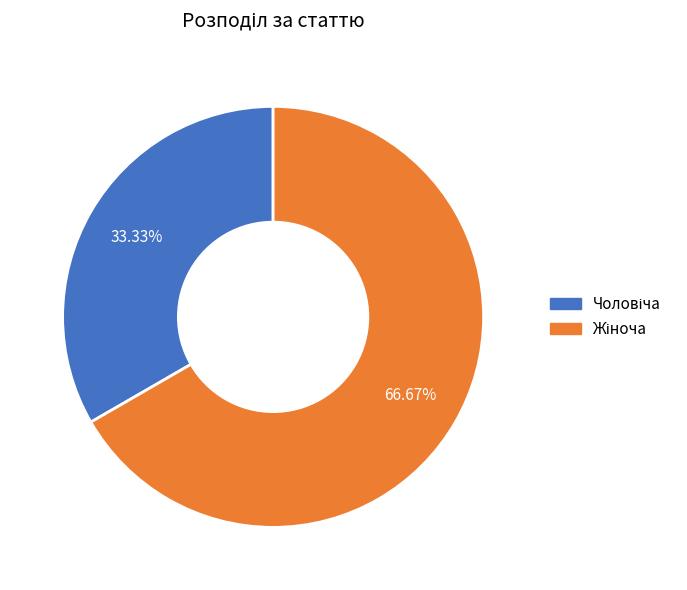

Is there any slice that represents more than half of the pie?

Yes